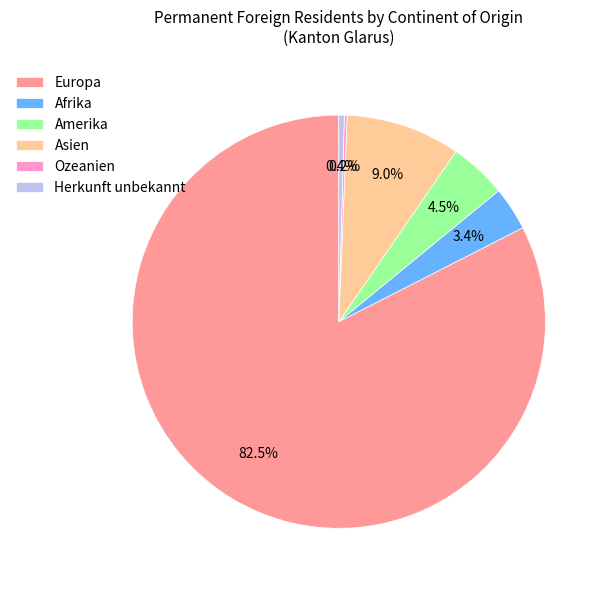

To the nearest percent, what is the difference between the largest and smallest slice percentages?

82%